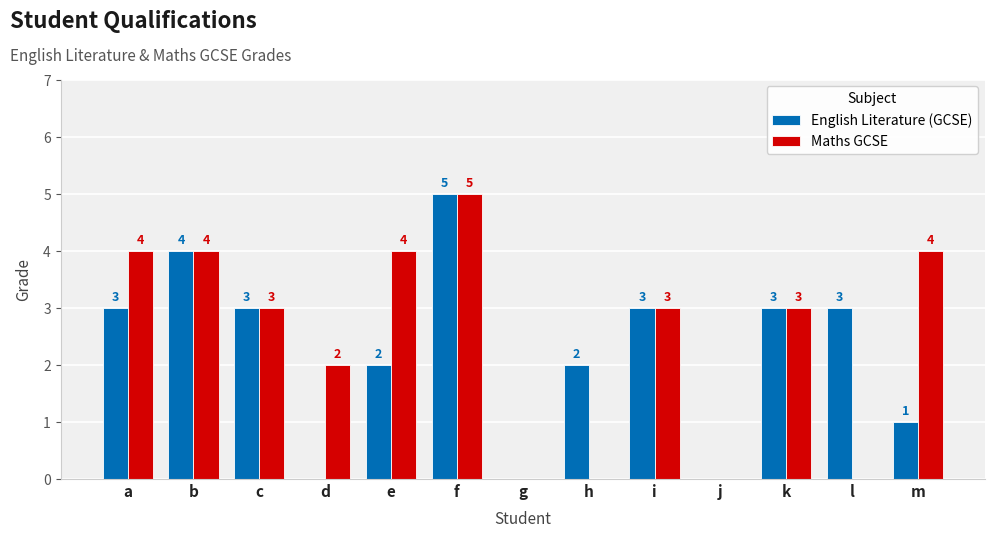

What is the highest value of the English Literature (GCSE) series?

5